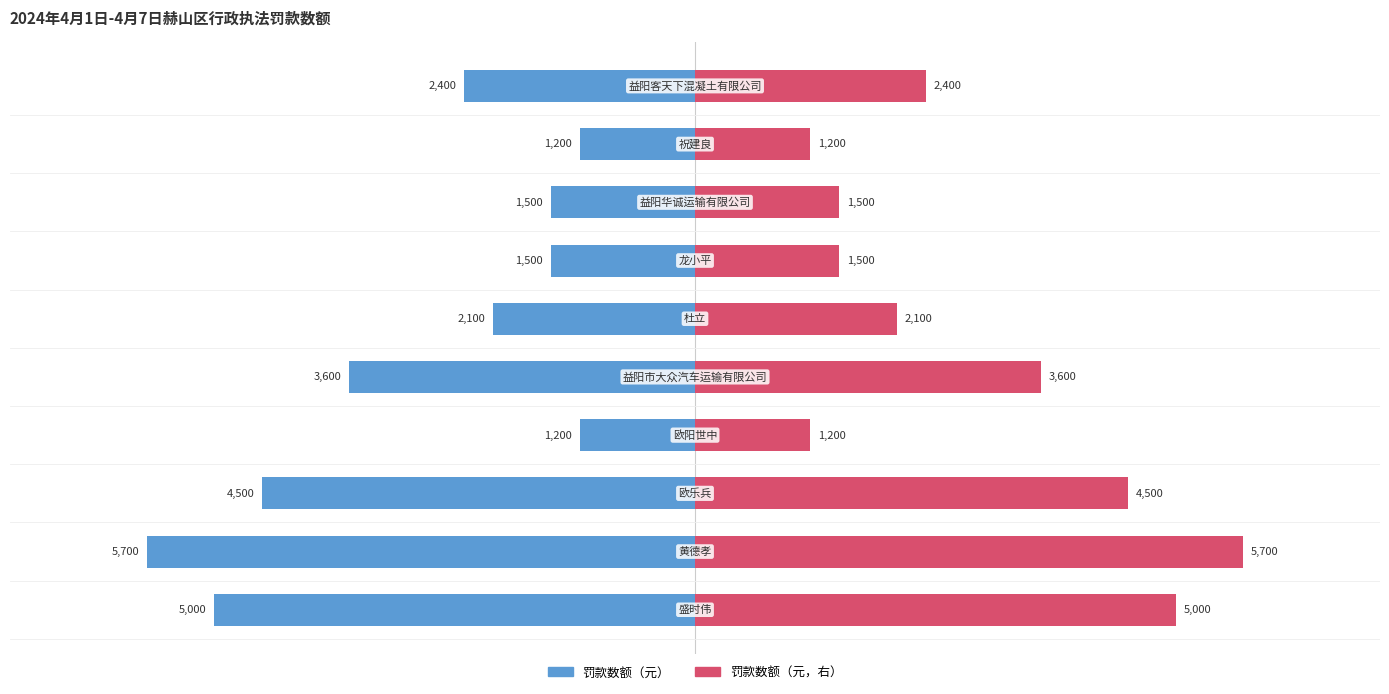

Between 0 and 6000, which series saw the biggest shift?

罚款数额（元）